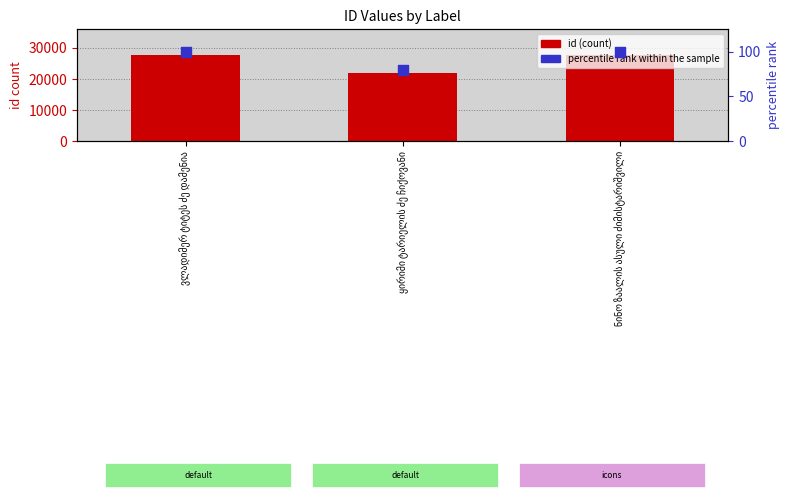

What is the total value across all series at ყირიმი ტარიელის ძე ჩიქოვანი?

21970.1